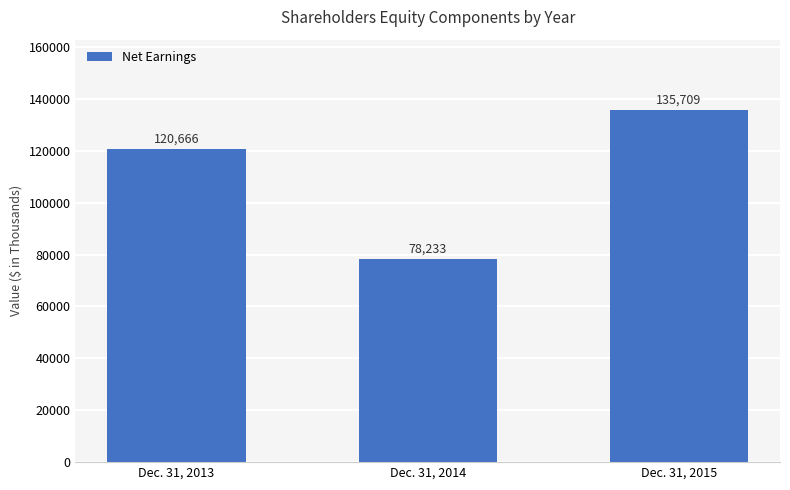

What is the difference between the maximum and second lowest values?

15043